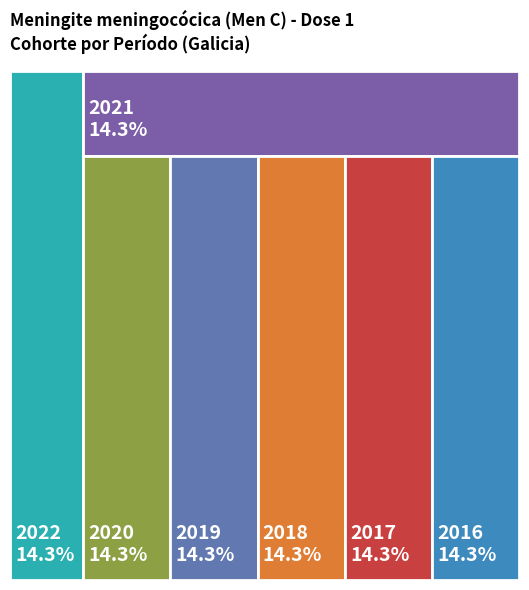

To the nearest percent, what percentage of the pie is 2018?

14%